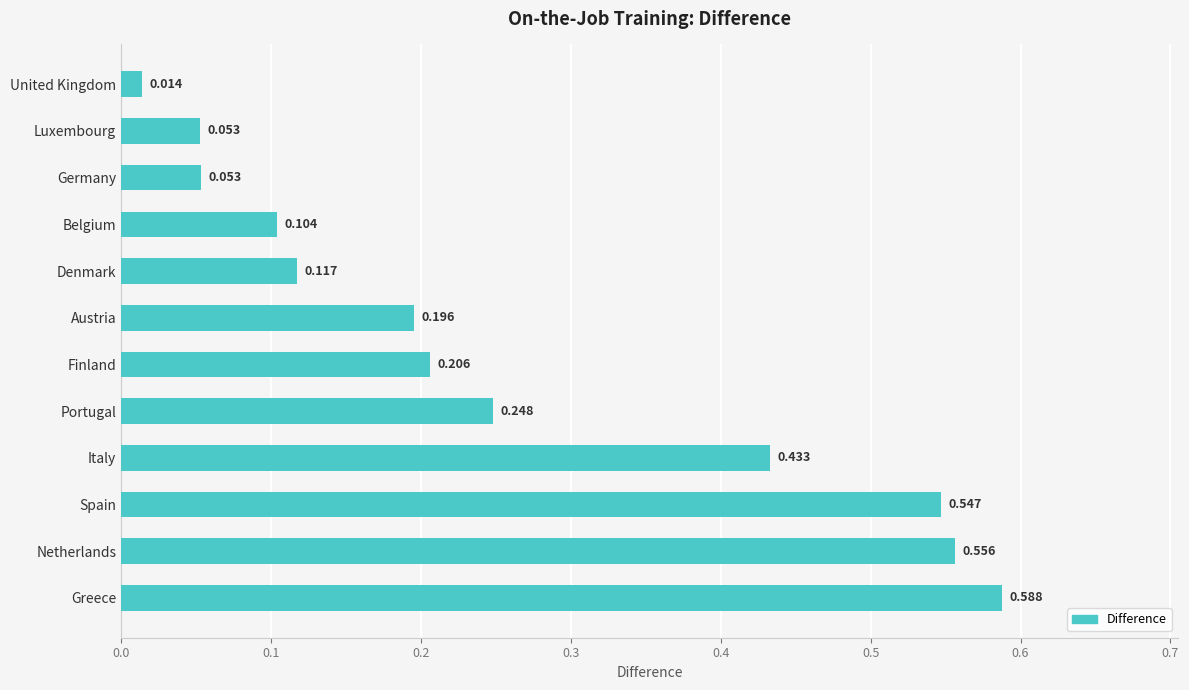

Which label corresponds to the smallest value in the chart?

United Kingdom